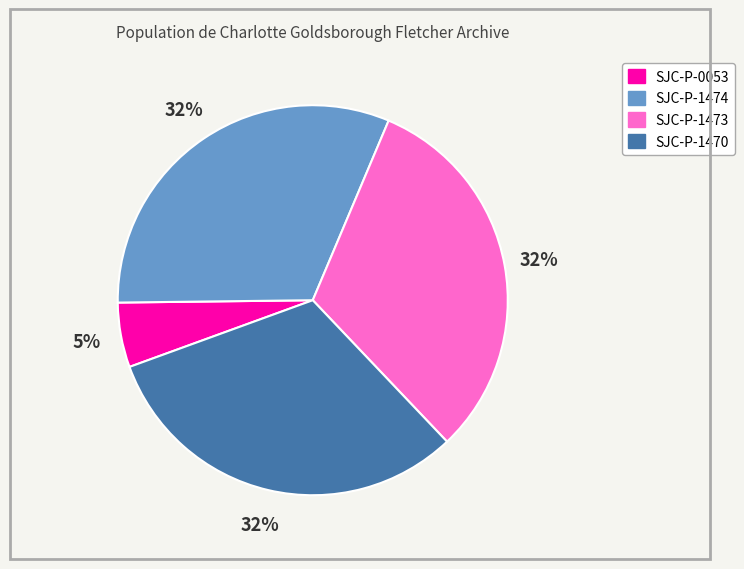

Which category has the smallest portion of the pie?

SJC-P-0053